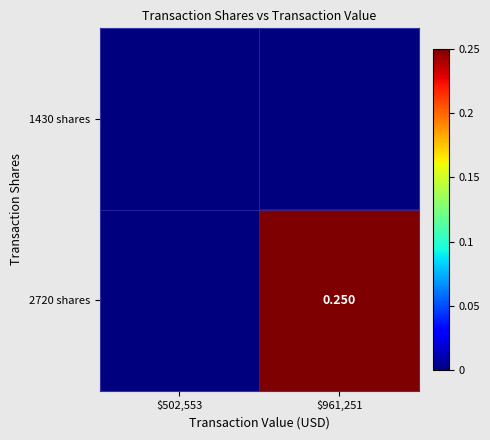

List the labels in order of 2720 shares value, smallest first.

$502,553, $961,251